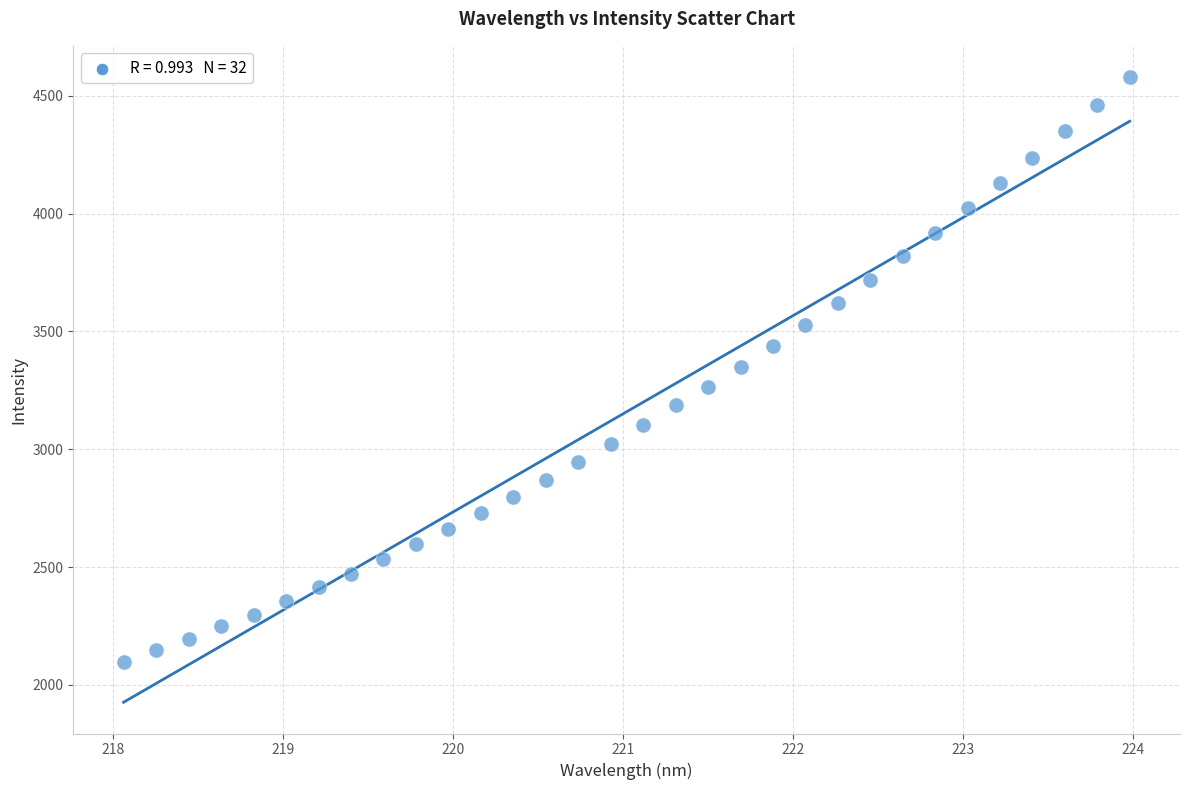

What is the range of X values (max minus min)?

5.9